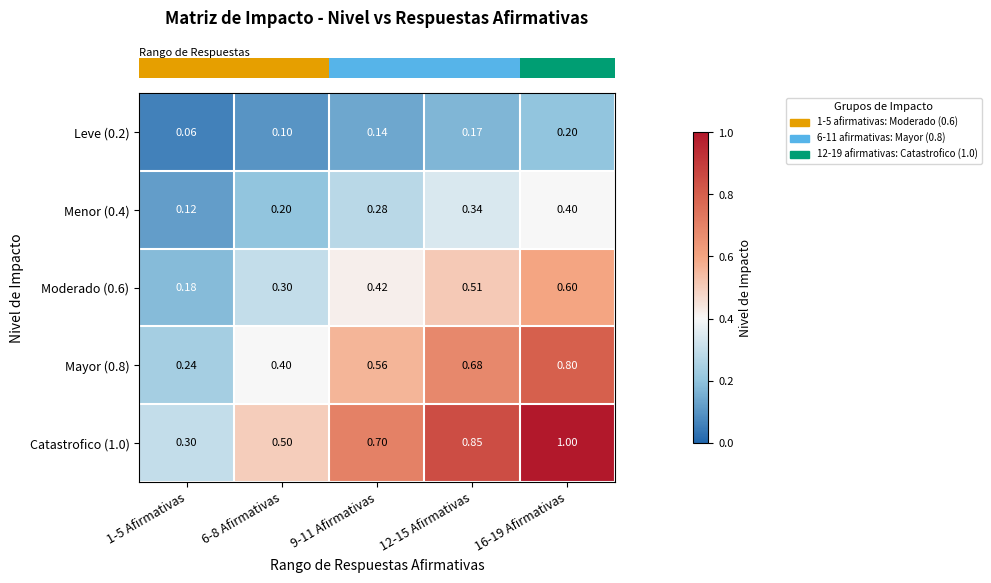

Is the value of Catastrofico (1.0) at 12-15 Afirmativas greater than the value of Moderado (0.6) at 16-19 Afirmativas?

Yes